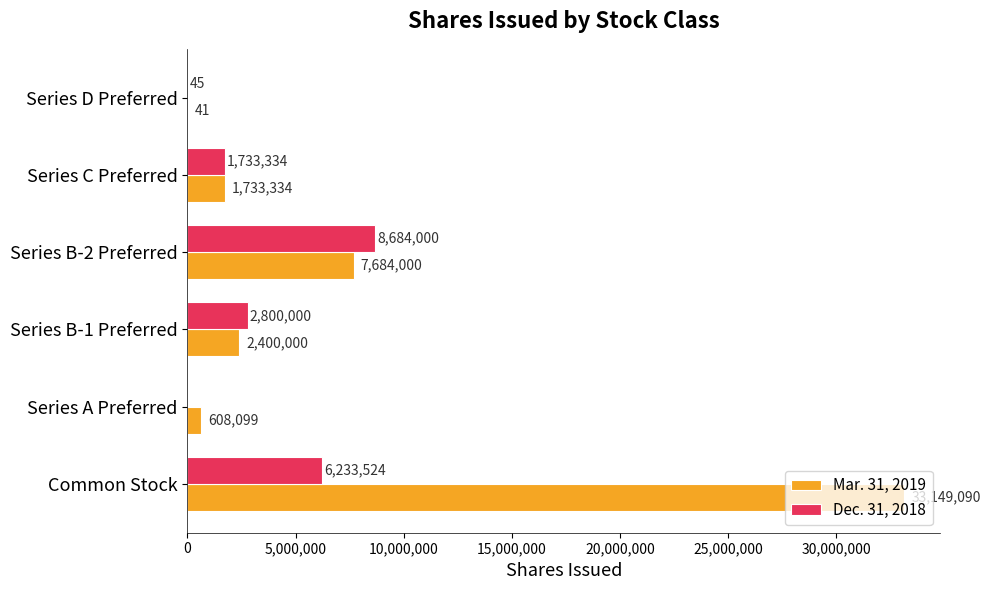

Which series changed the most between Series B-1 Preferred and Series C Preferred?

Dec. 31, 2018